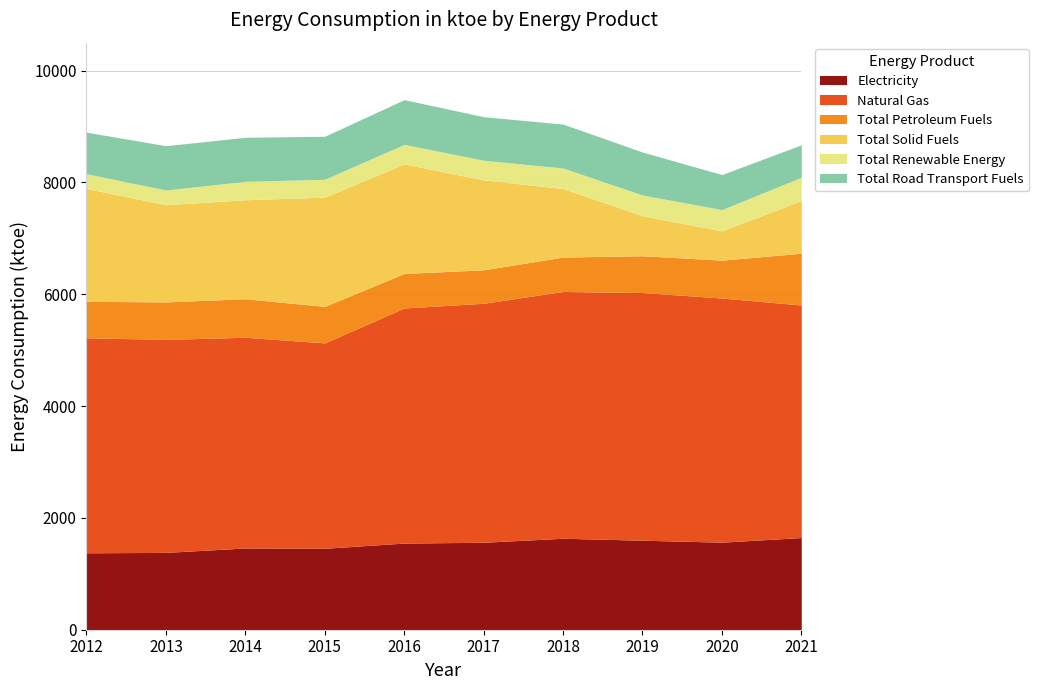

How many values in the Total Road Transport Fuels series are below 779?

5